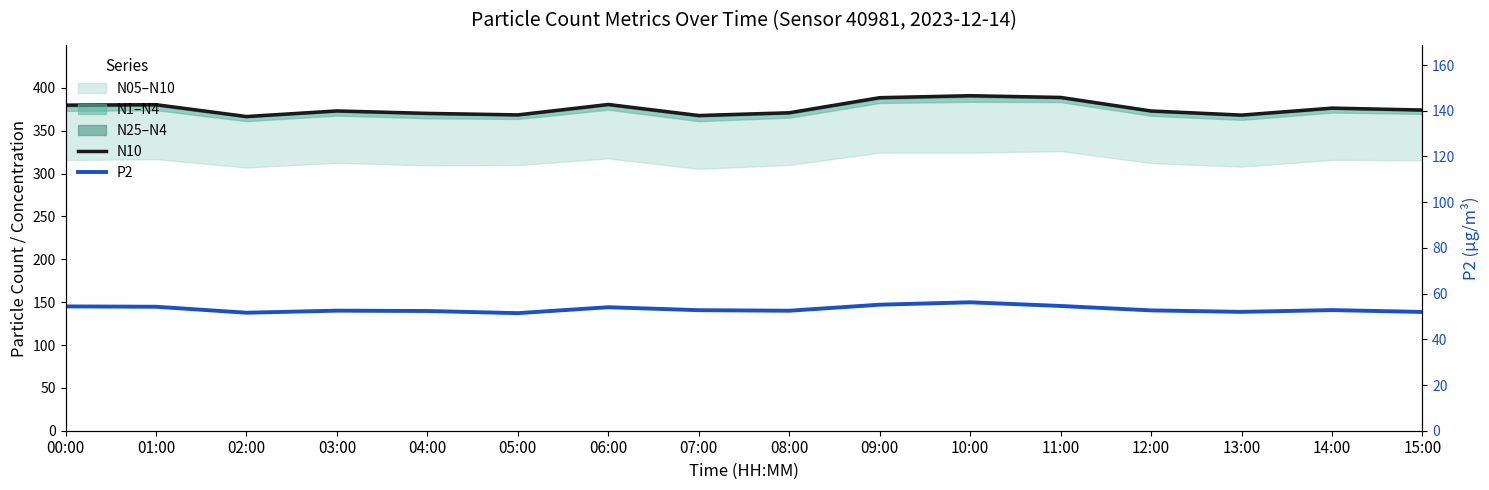

What is the difference between the maximum and minimum values in the P2 series?

4.8